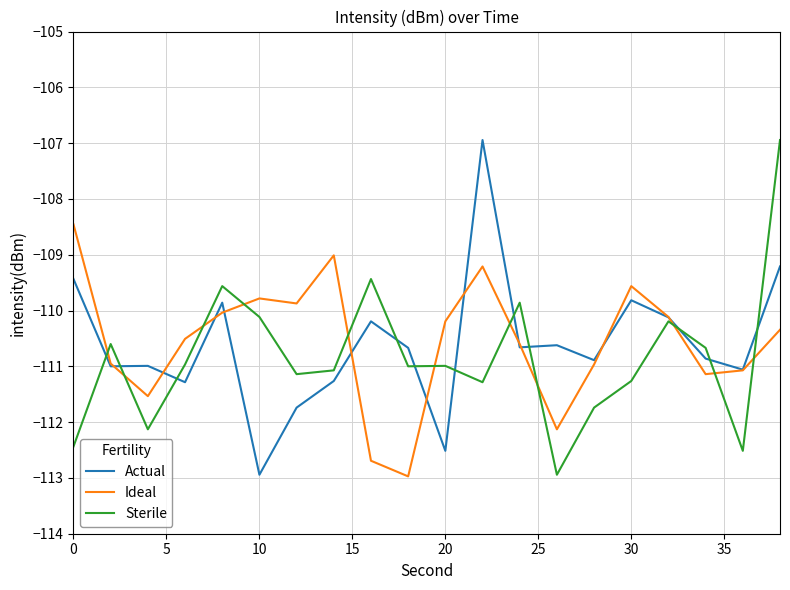

What is the minimum value for Sterile?

-112.9